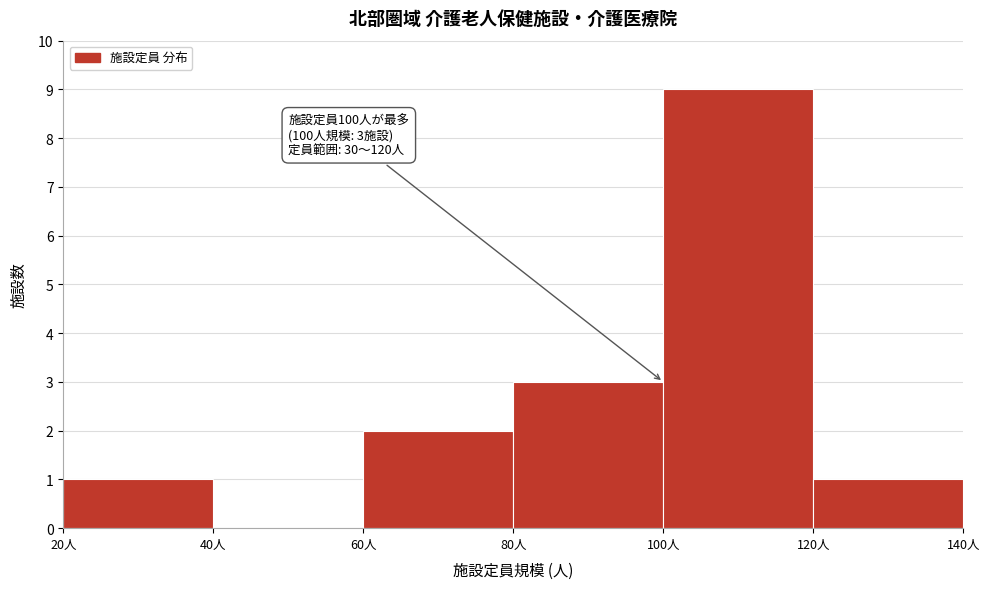

Which range on the x-axis has the tallest bar?

100 to 120